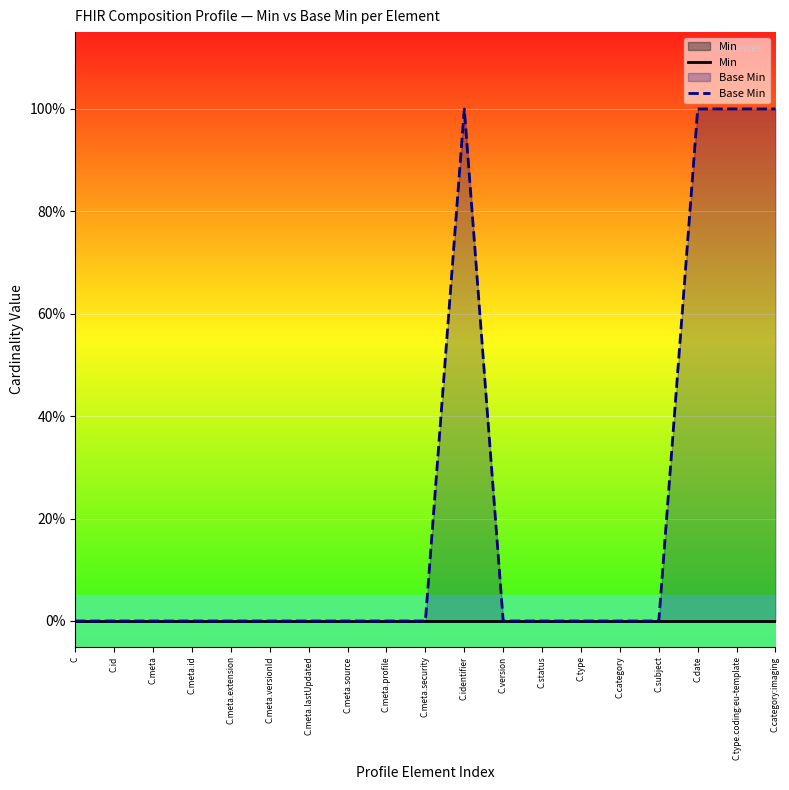

Rank the categories by Base Min value from highest to lowest.

C.identifier, C.date, C.type.coding:eu-template, C.category:imaging, C, C.id, C.meta, C.meta.id, C.meta.extension, C.meta.versionId, C.meta.lastUpdated, C.meta.source, C.meta.profile, C.meta.security, C.version, C.status, C.type, C.category, C.subject